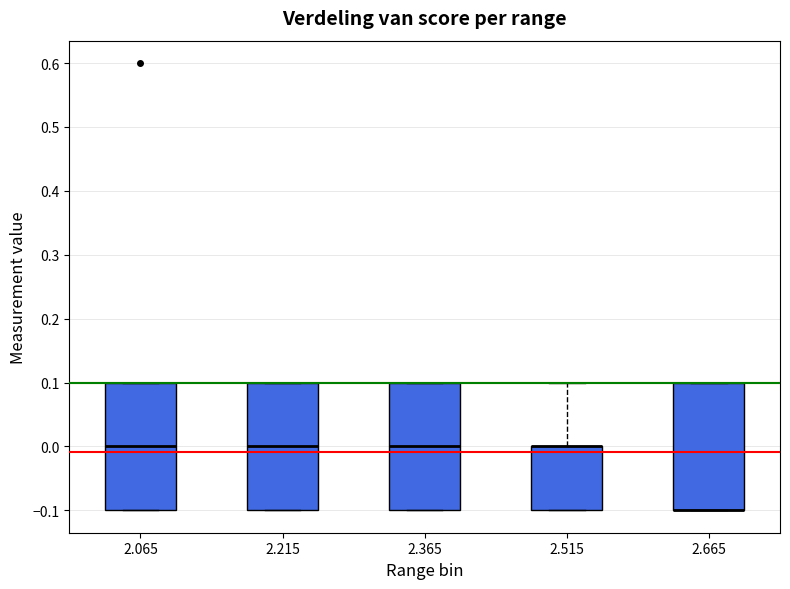

Where is the upper edge of the box at x = 2.515 on the y-axis? The values are not printed on the chart, so give them approximately, as read against the axis.

0.0